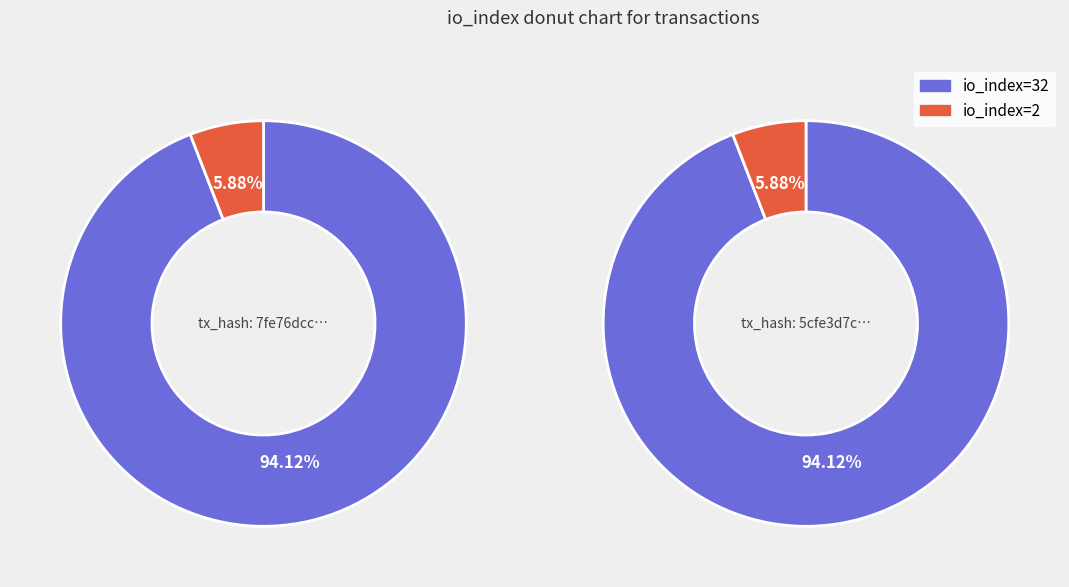

Which category has the biggest portion of the pie?

io_index=32